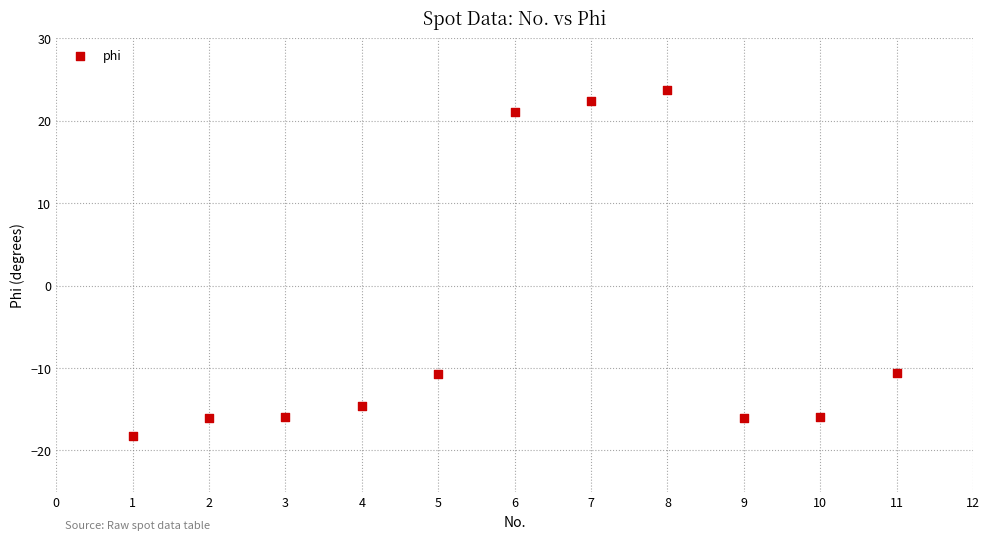

What is the average Y value?

-4.7